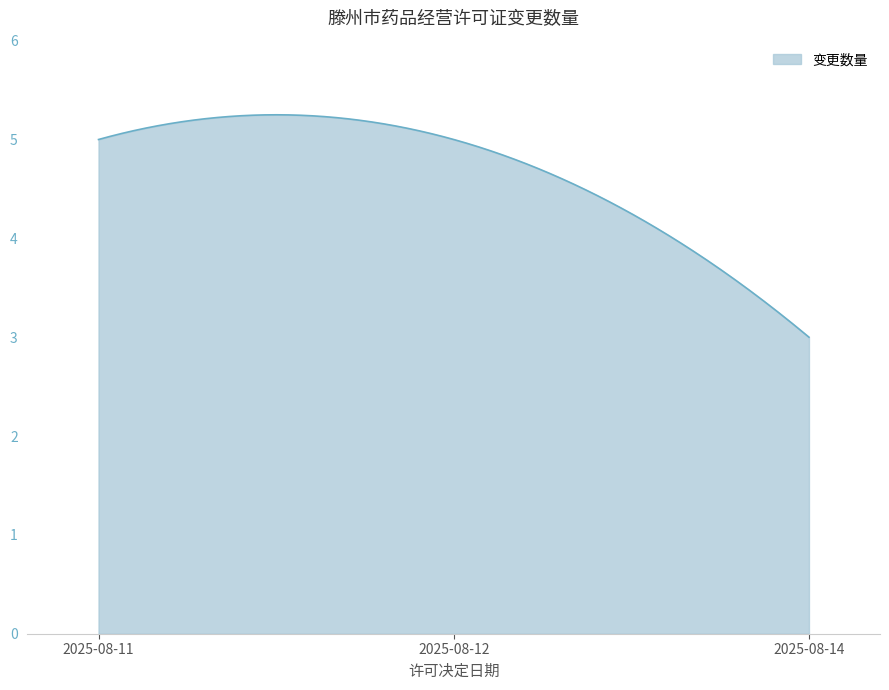

What is the average value?

4.7